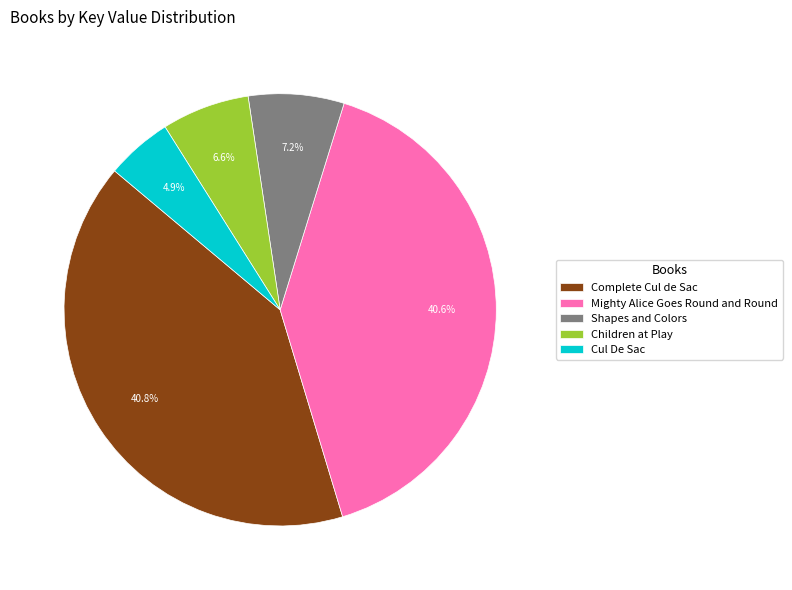

Which slice is the smallest?

Cul De Sac